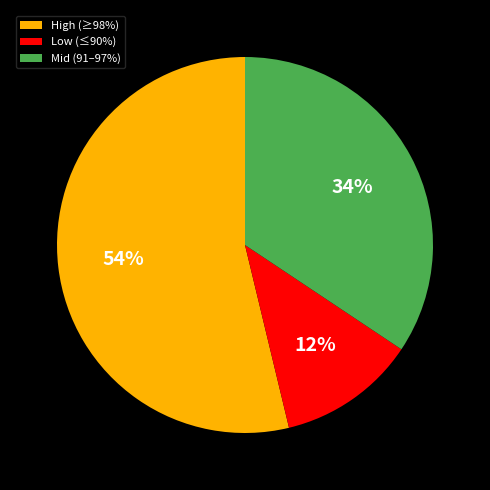

Rank the categories by value from highest to lowest.

High (≥98%), Mid (91–97%), Low (≤90%)